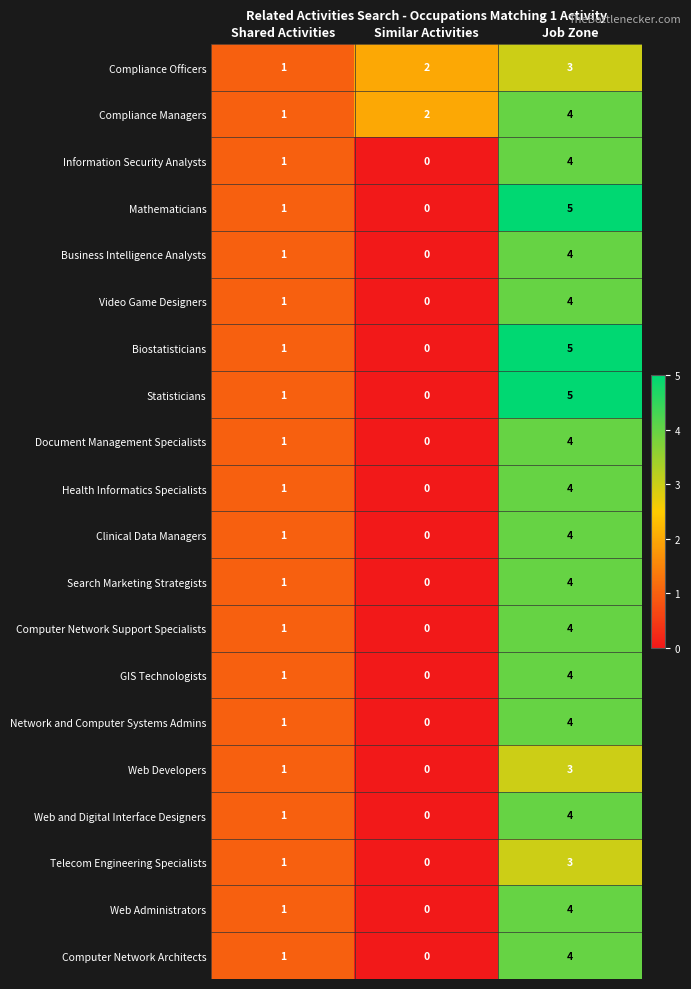

What is the maximum value shown in the chart?

5